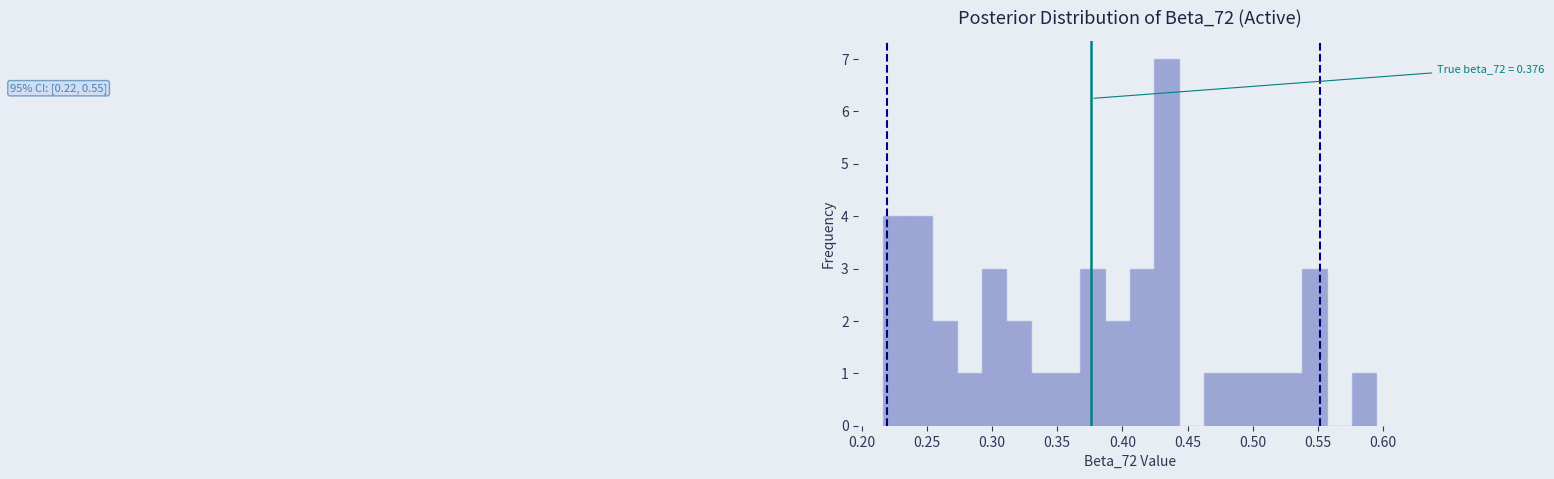

Around what value on the x-axis is the tallest bar? Give the approximate position of its centre, as read against the axis.

0.435